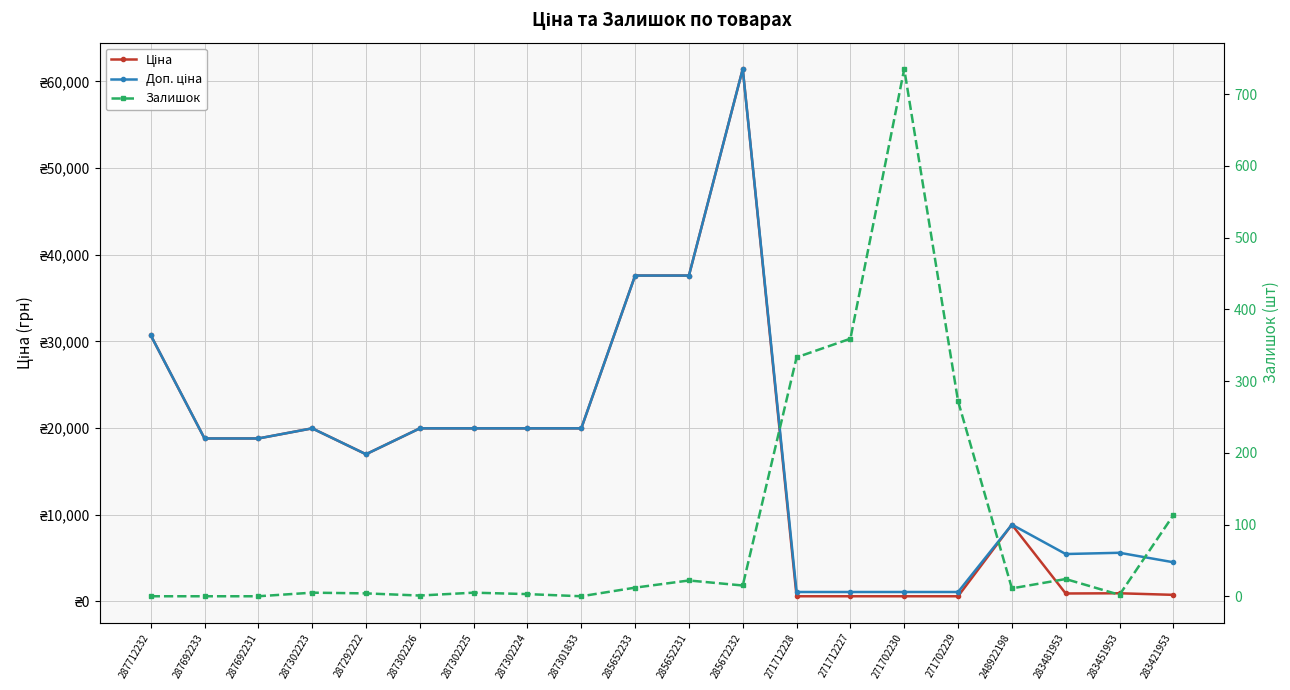

How many interior local peaks does the Доп. ціна series have?

4